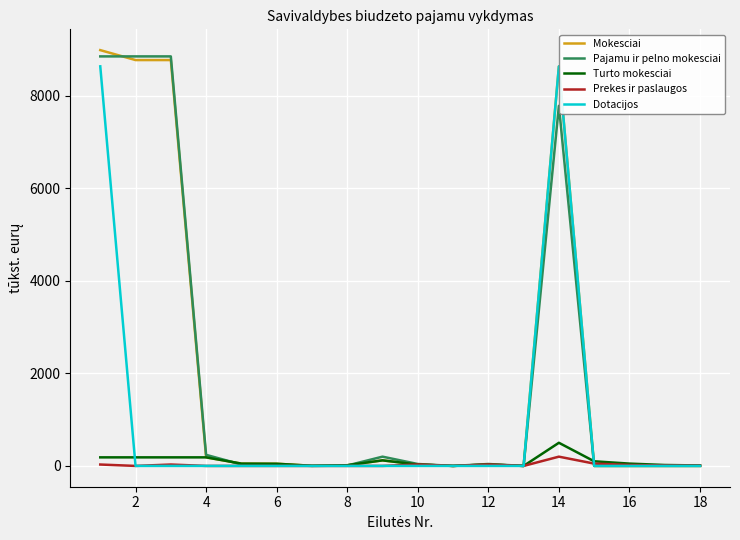

Which series has the largest range (max minus min)?

Mokesciai